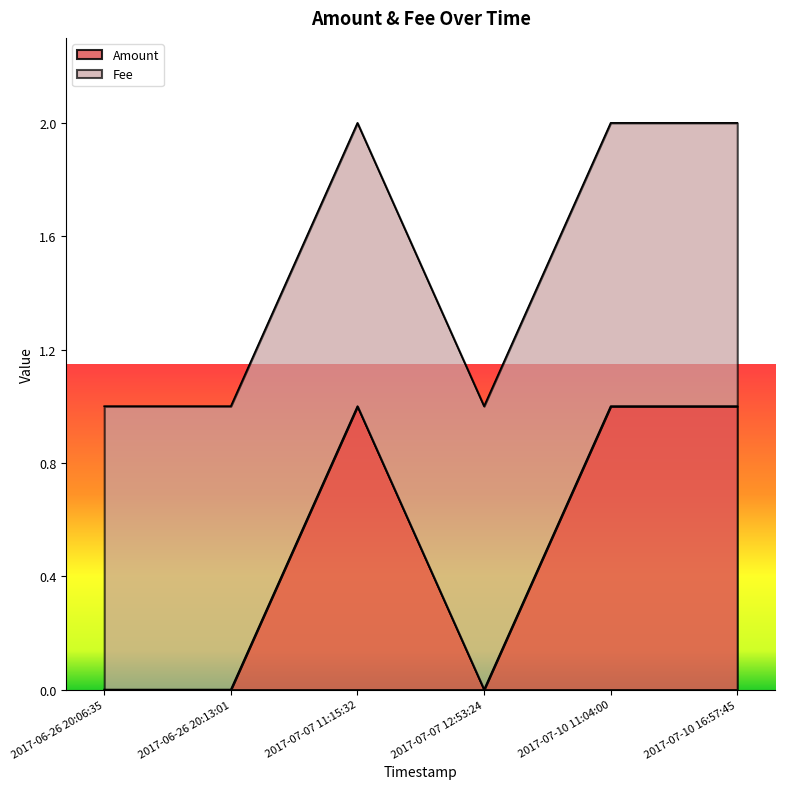

Reading left to right, extract all data points from this chart.

0	0	1	0	1	1